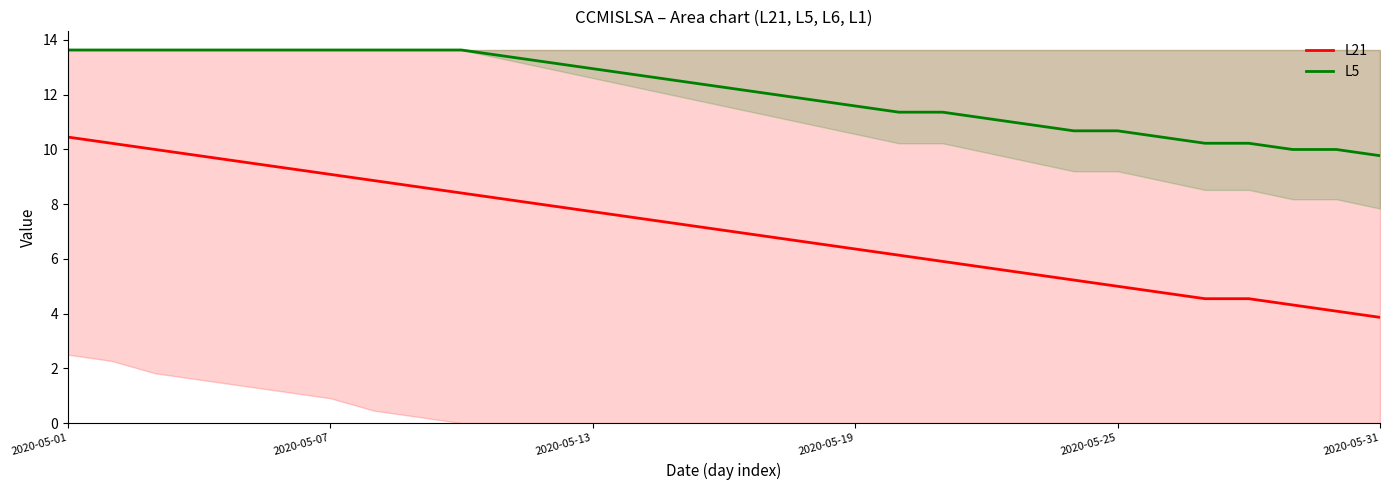

What is the difference between the highest and lowest values at 2020-05-31?

5.9